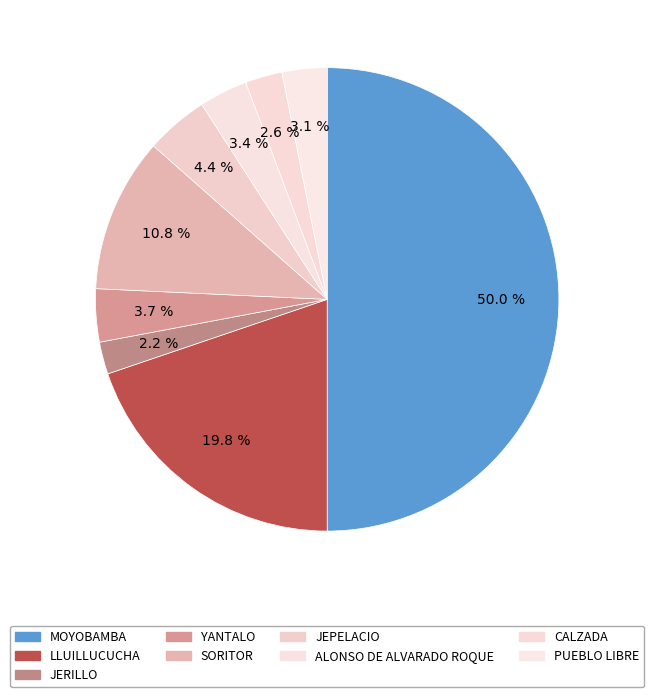

Which category has the smallest portion of the pie?

JERILLO